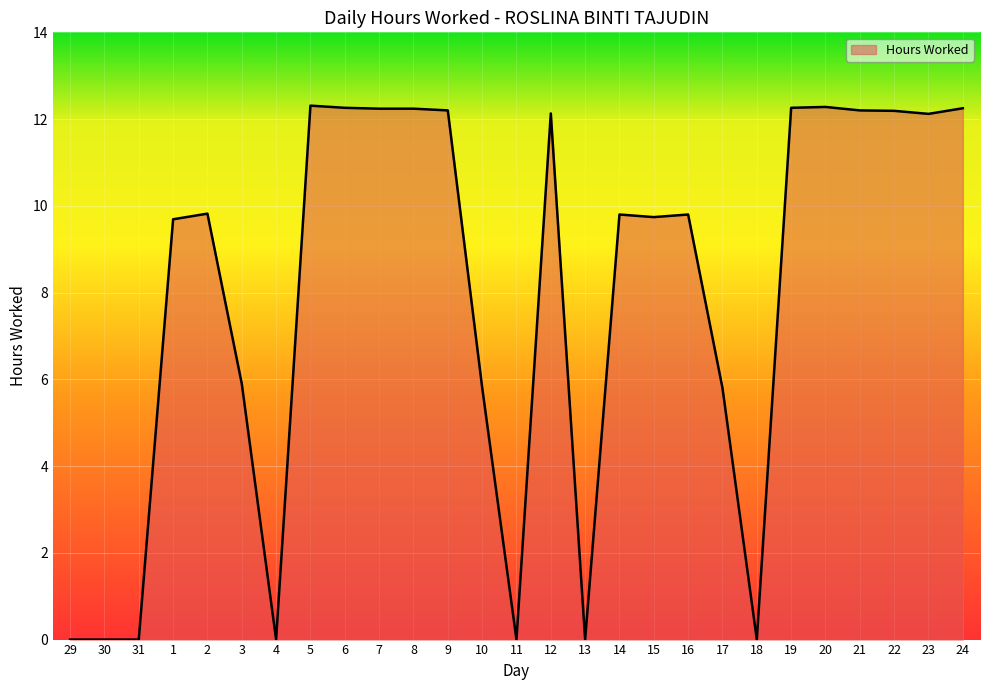

What position from the right is 22?

3